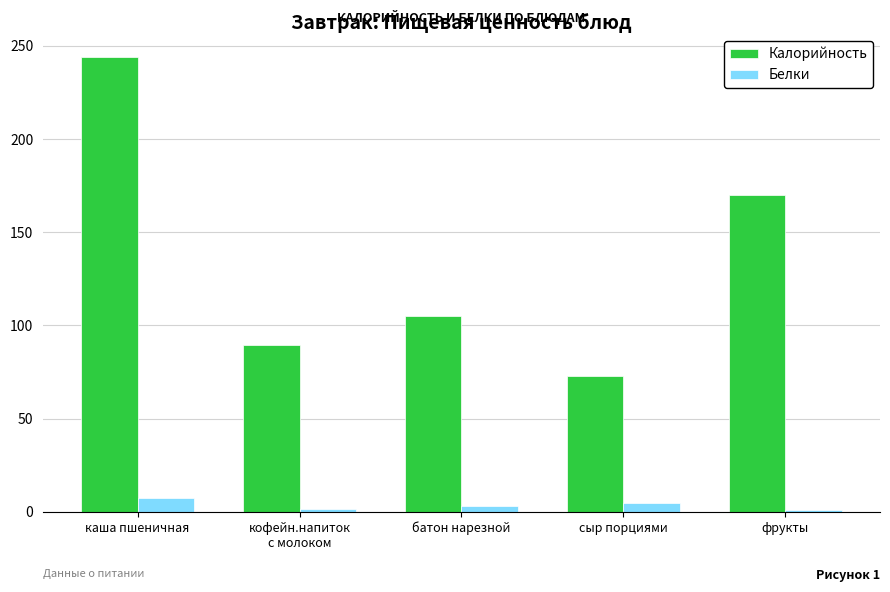

Rank the series at каша пшеничная from lowest to highest value.

Белки, Калорийность